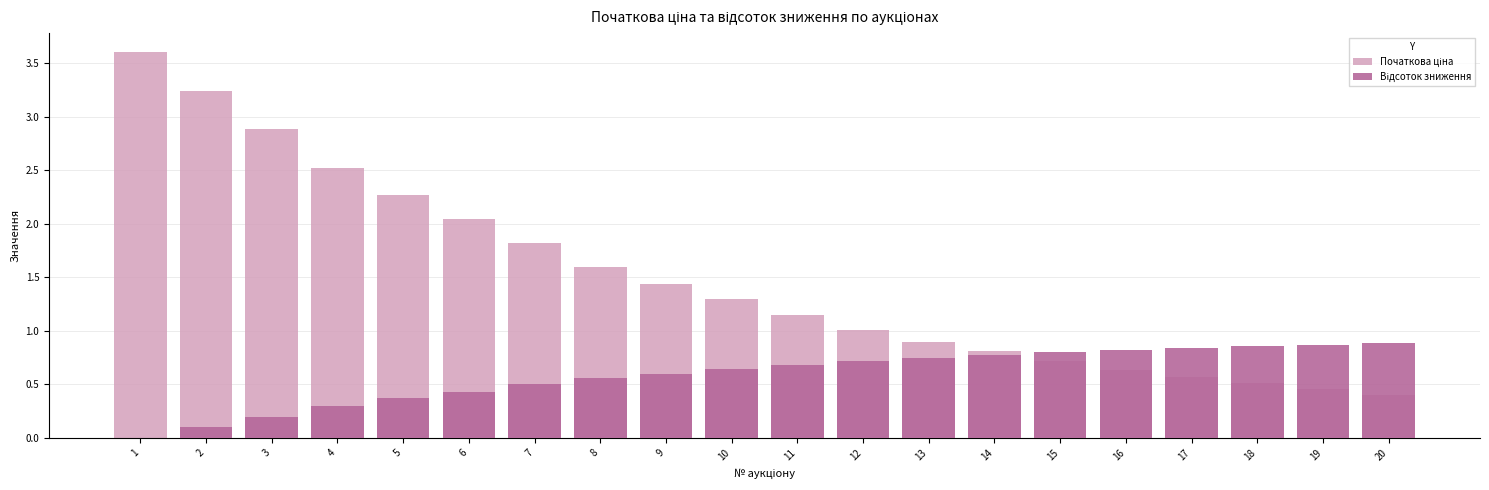

At which label does Відсоток зниження reach its peak?

20